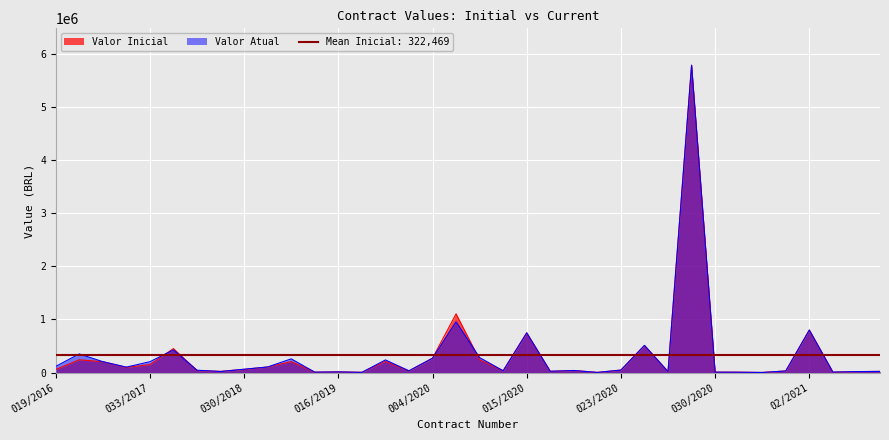

How many lines are shown in the chart?

2